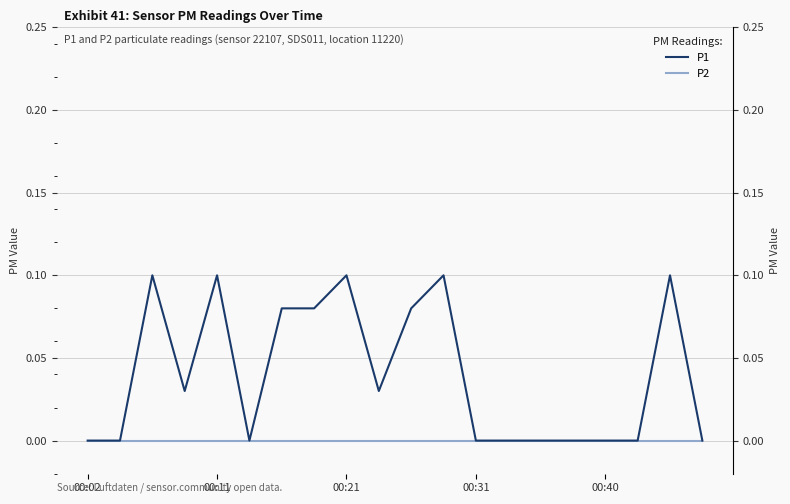

Count the number of categories in the chart.

20